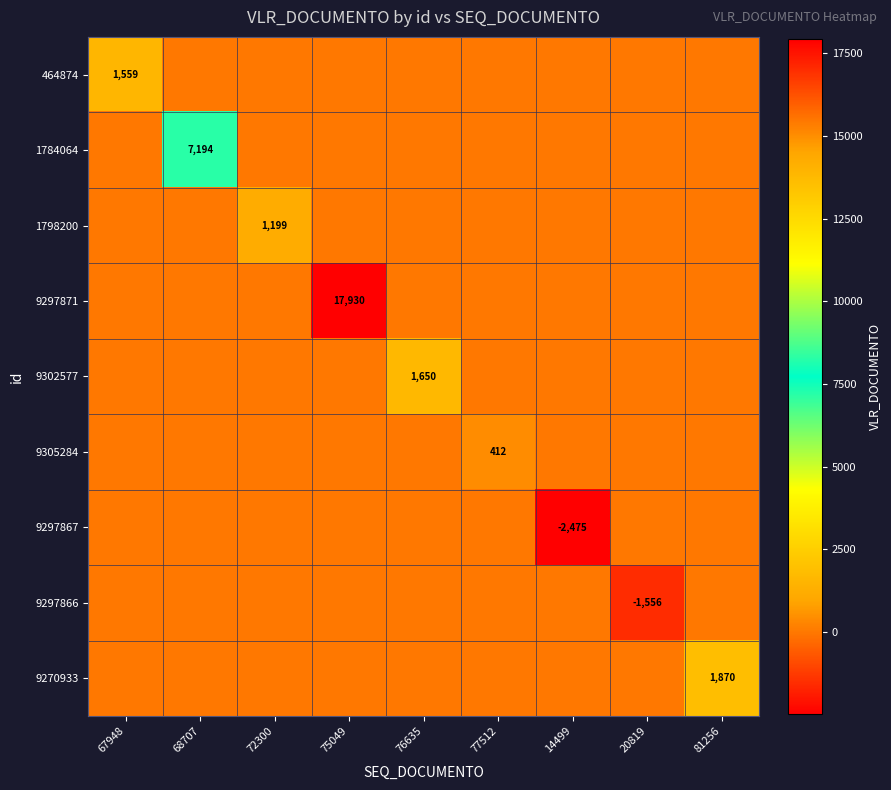

Rank the series by their maximum value, from lowest to highest.

9297867, 9297866, 9305284, 1798200, 464874, 9302577, 9270933, 1784064, 9297871